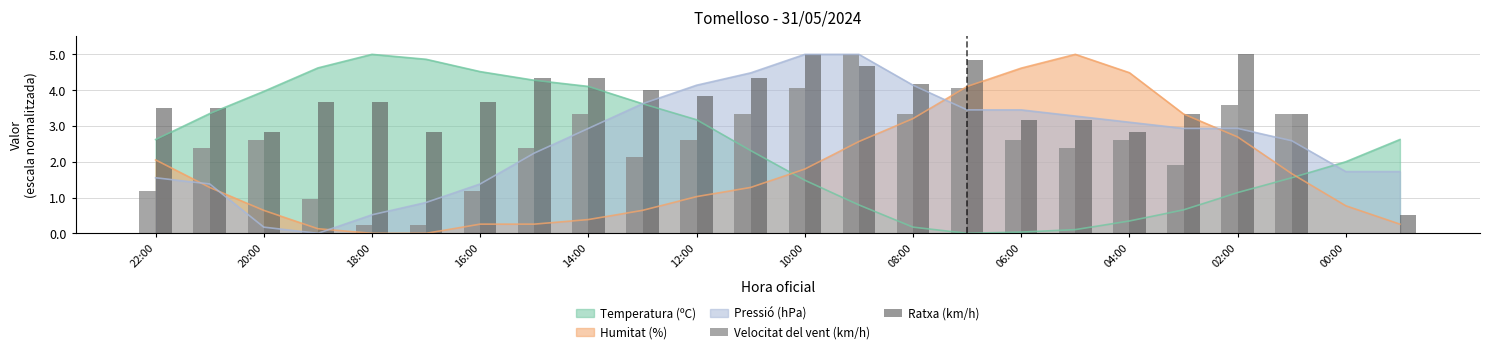

At how many categories does at least one series exceed 3?

19